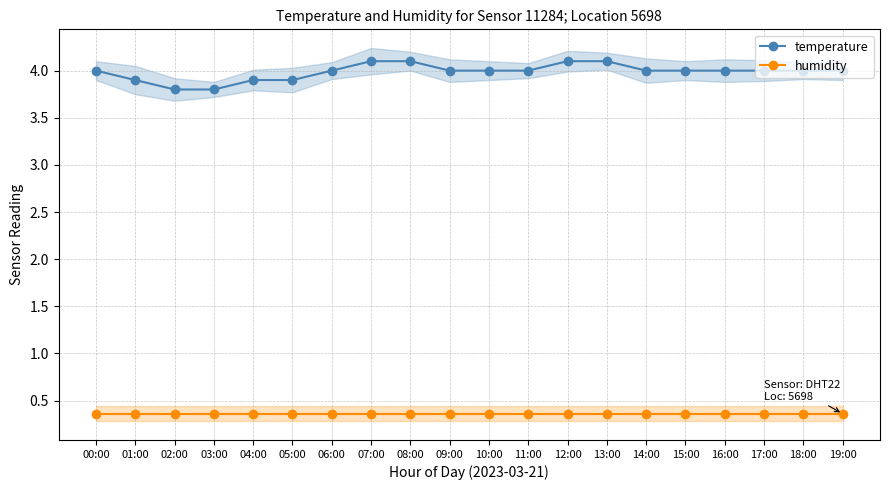

What is the label of the 19th point from the left?

18:00